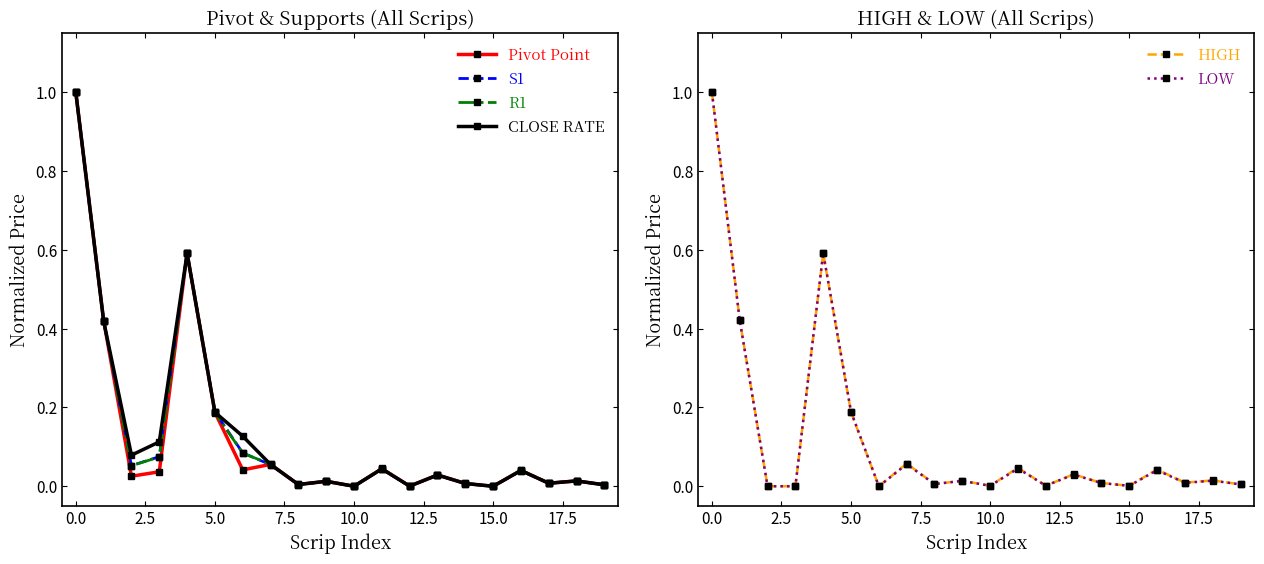

At how many categories does at least one series exceed 0?

20